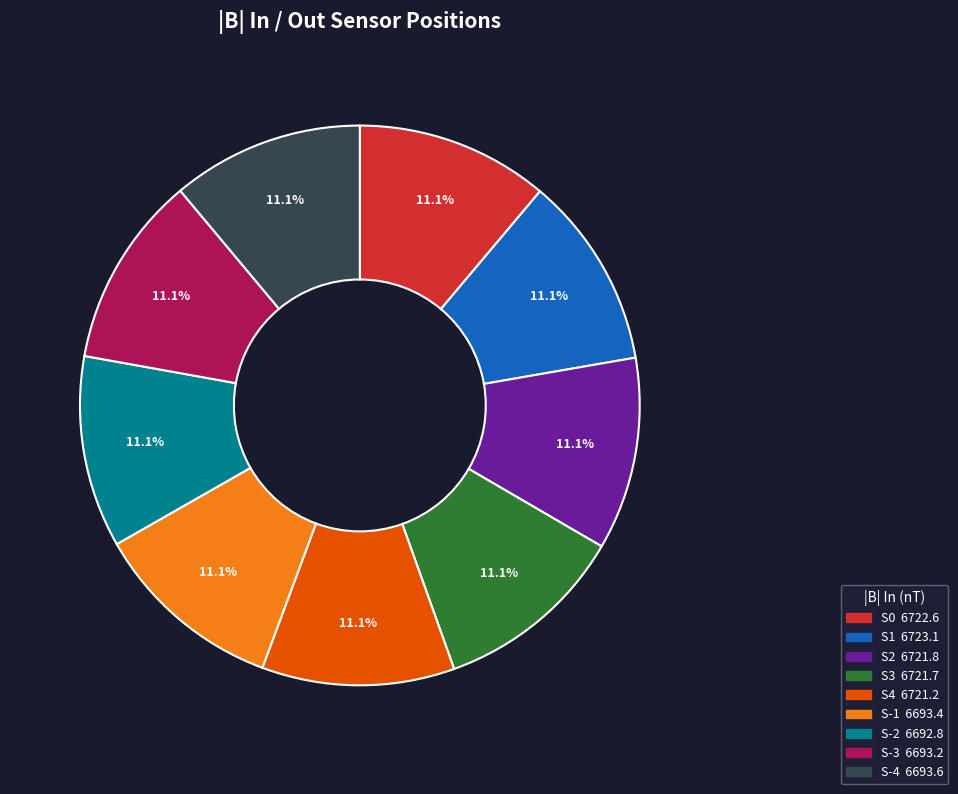

Is it true that S-4 is 25% of the pie?

False